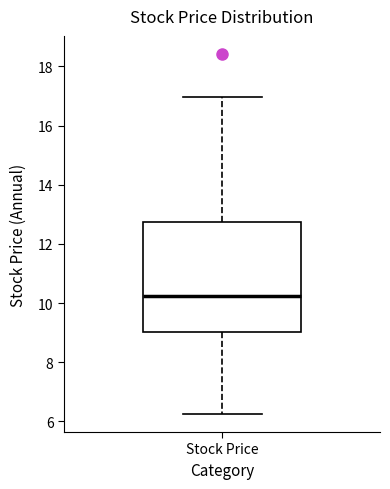

Where is the upper edge of the box for Stock Price on the y-axis? The values are not printed on the chart, so give them approximately, as read against the axis.

12.8